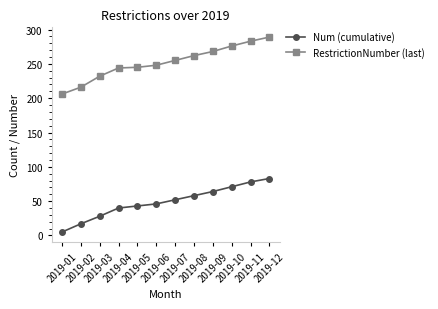

True or false: RestrictionNumber (last) and Num (cumulative) intersect in this chart.

False